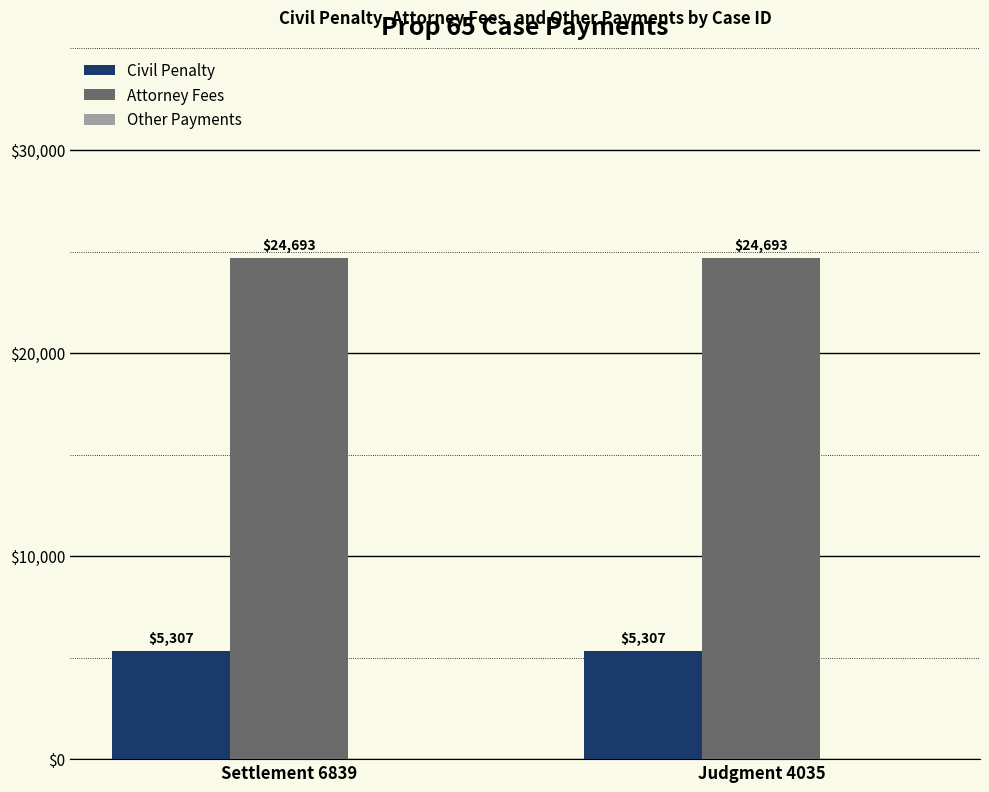

List the series in order of their overall mean, lowest first.

Civil Penalty, Attorney Fees